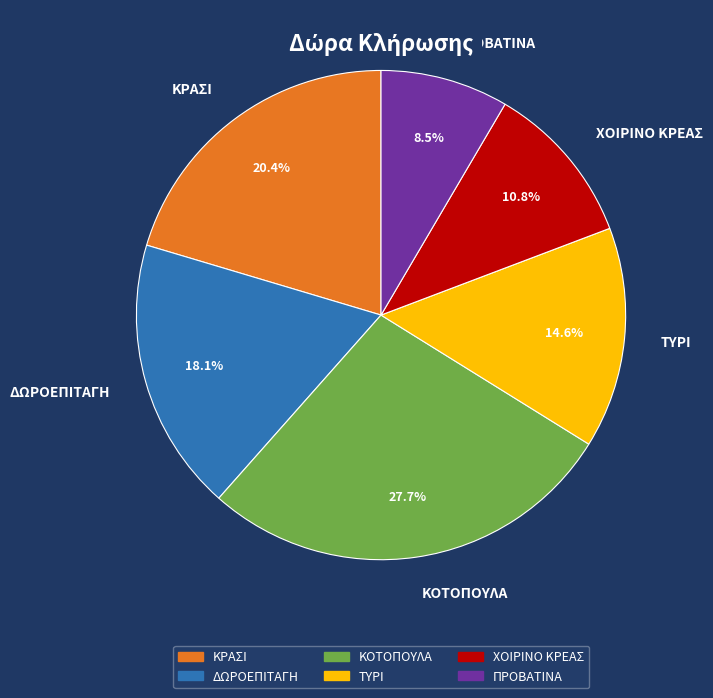

Between ΧΟΙΡΙΝΟ ΚΡΕΑΣ and ΠΡΟΒΑΤΙΝΑ, which is larger?

ΧΟΙΡΙΝΟ ΚΡΕΑΣ